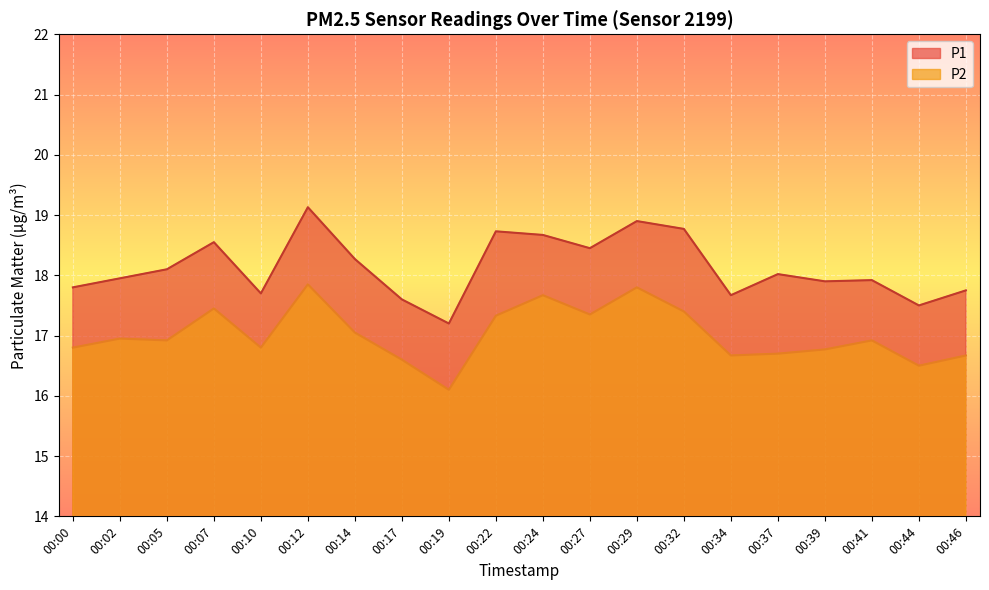

At how many categories does at least one series exceed 16?

20